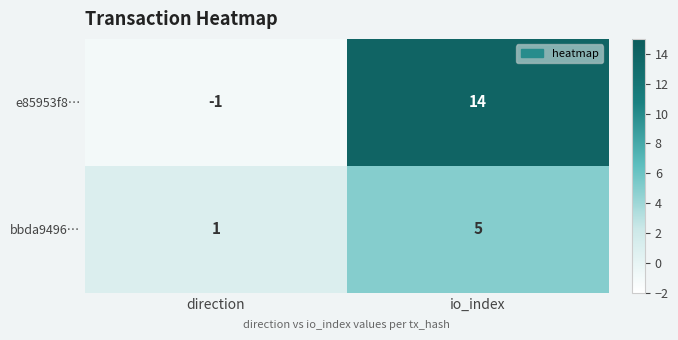

At which category is the sum across all series the highest?

io_index